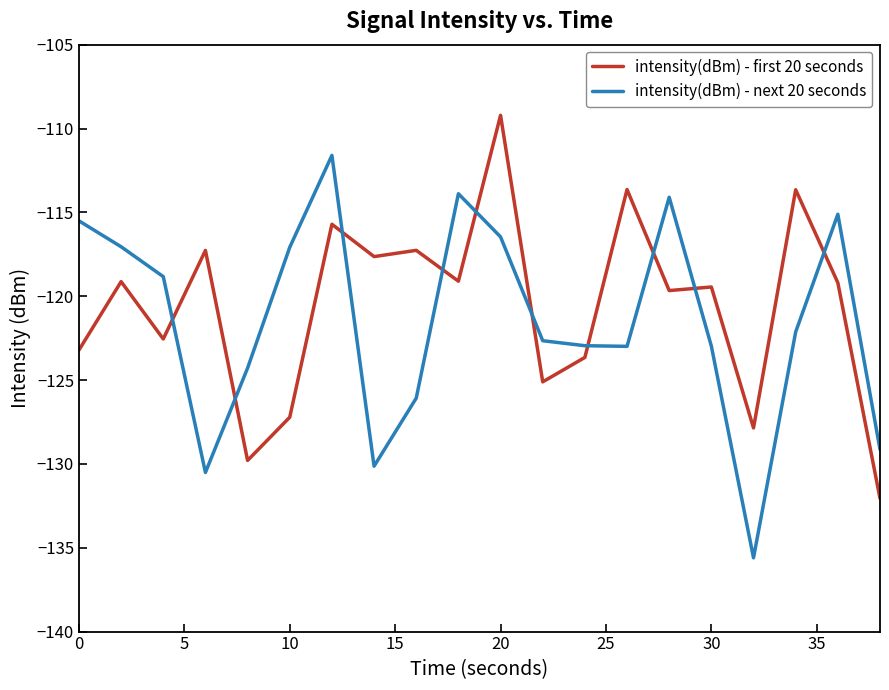

List the series in order of their peak value, lowest first.

intensity(dBm) - next 20 seconds, intensity(dBm) - first 20 seconds